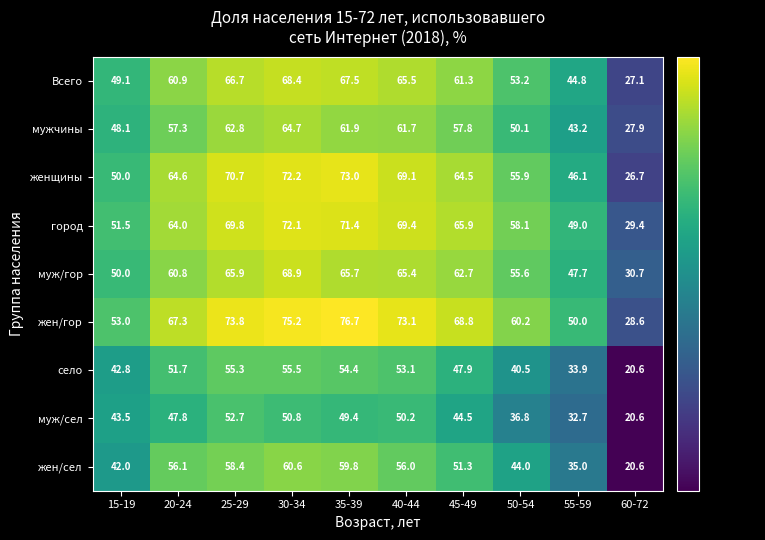

Is it true that женщины equals 117.3 at 35-39?

False